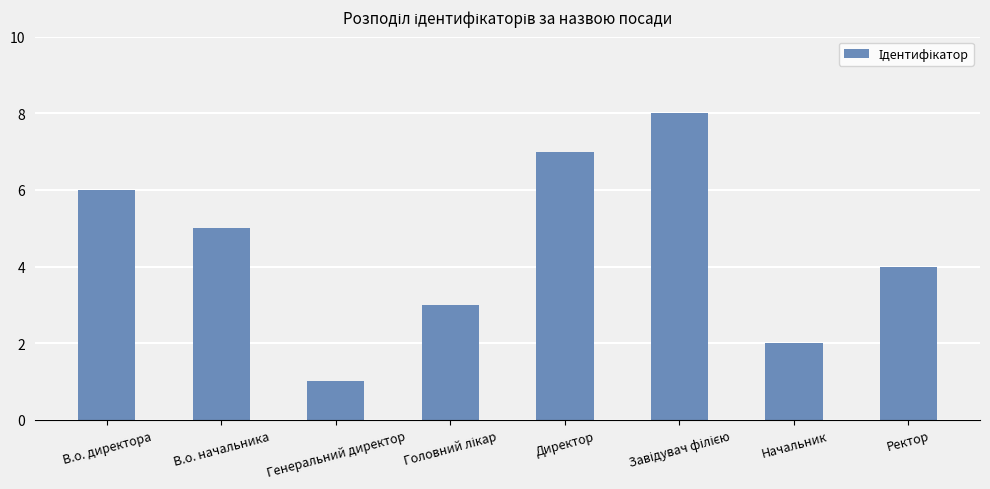

How many data points are less than 5?

4